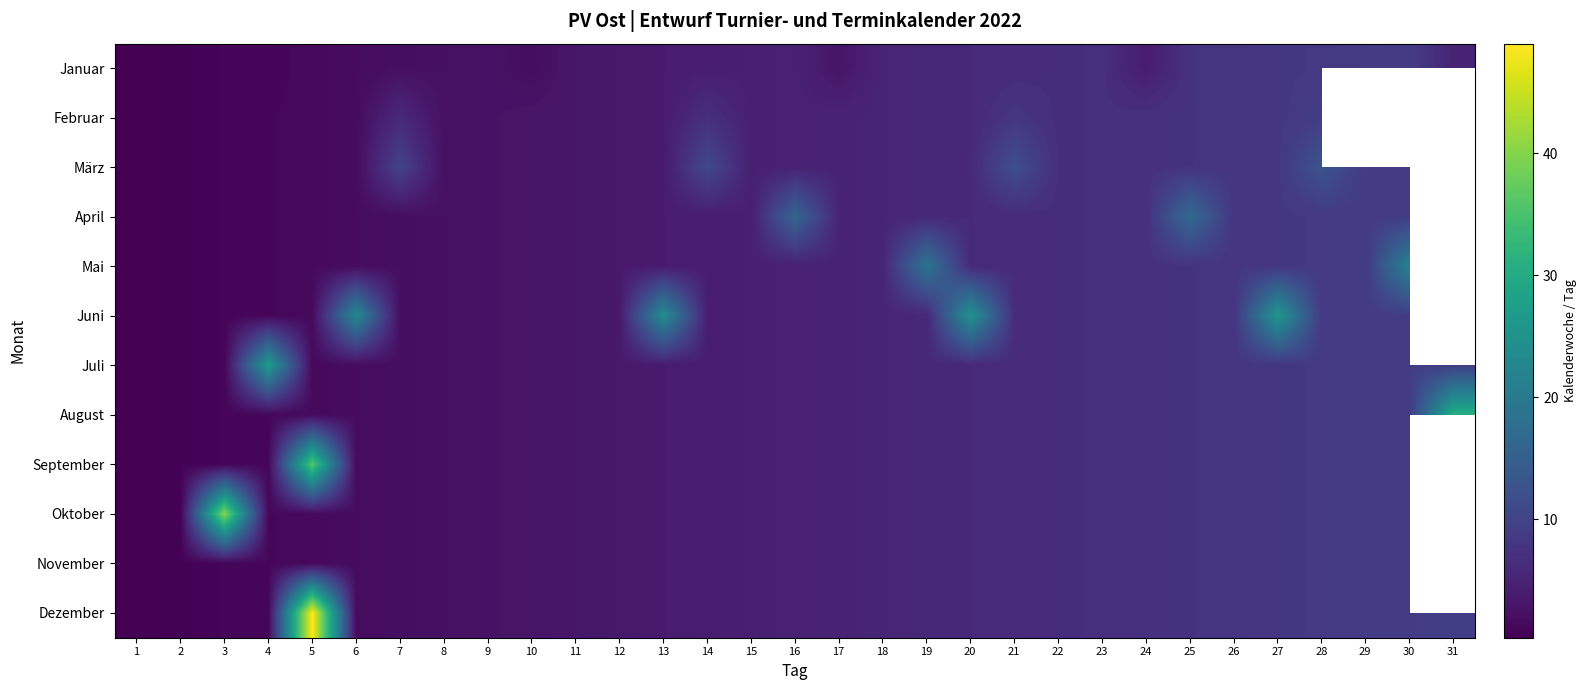

Which series has the largest total across all categories?

Dezember